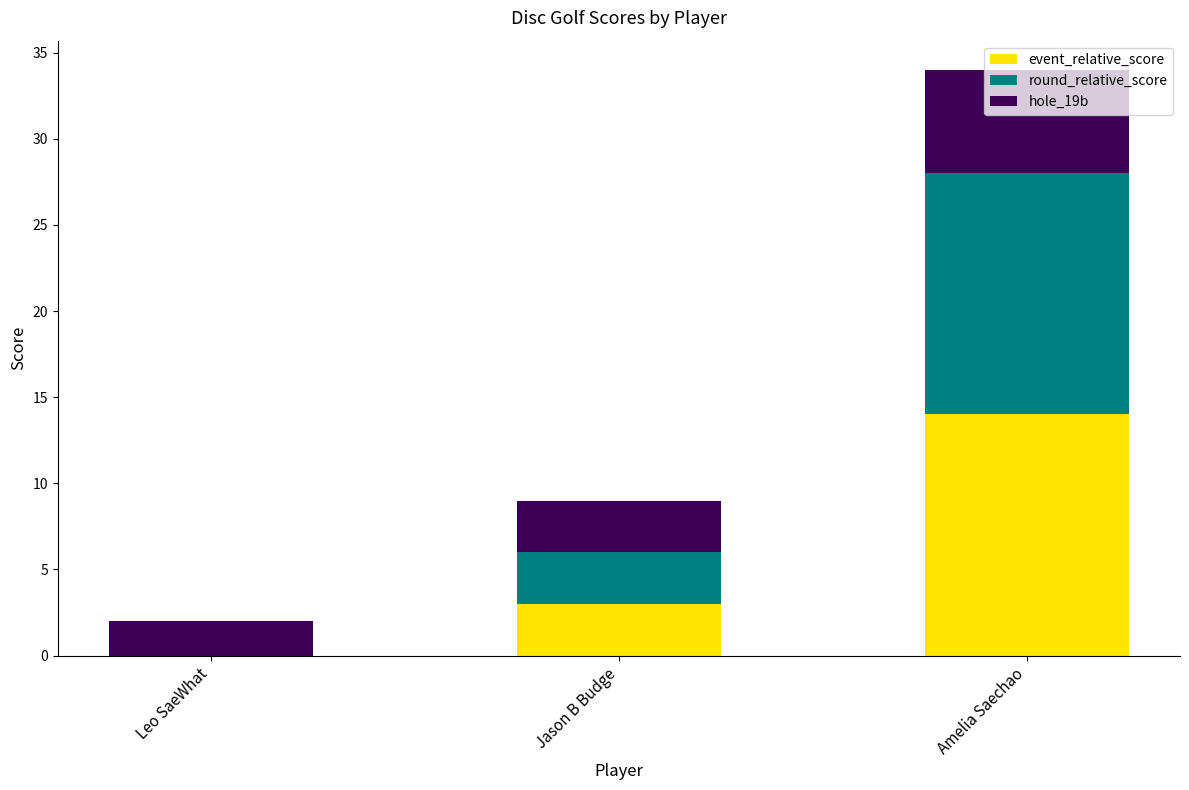

What is the maximum value for event_relative_score?

14